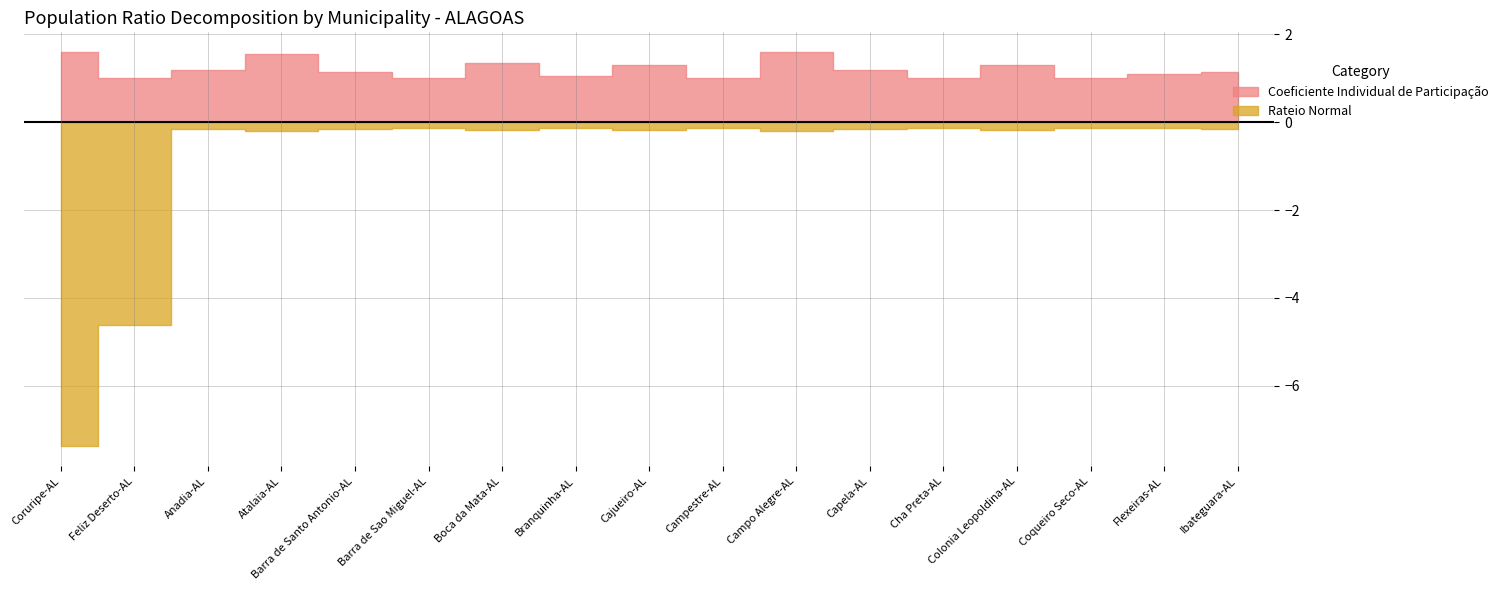

The Coeficiente Individual de Participação series shows 0.7 at Colonia Leopoldina-AL. True or false?

False